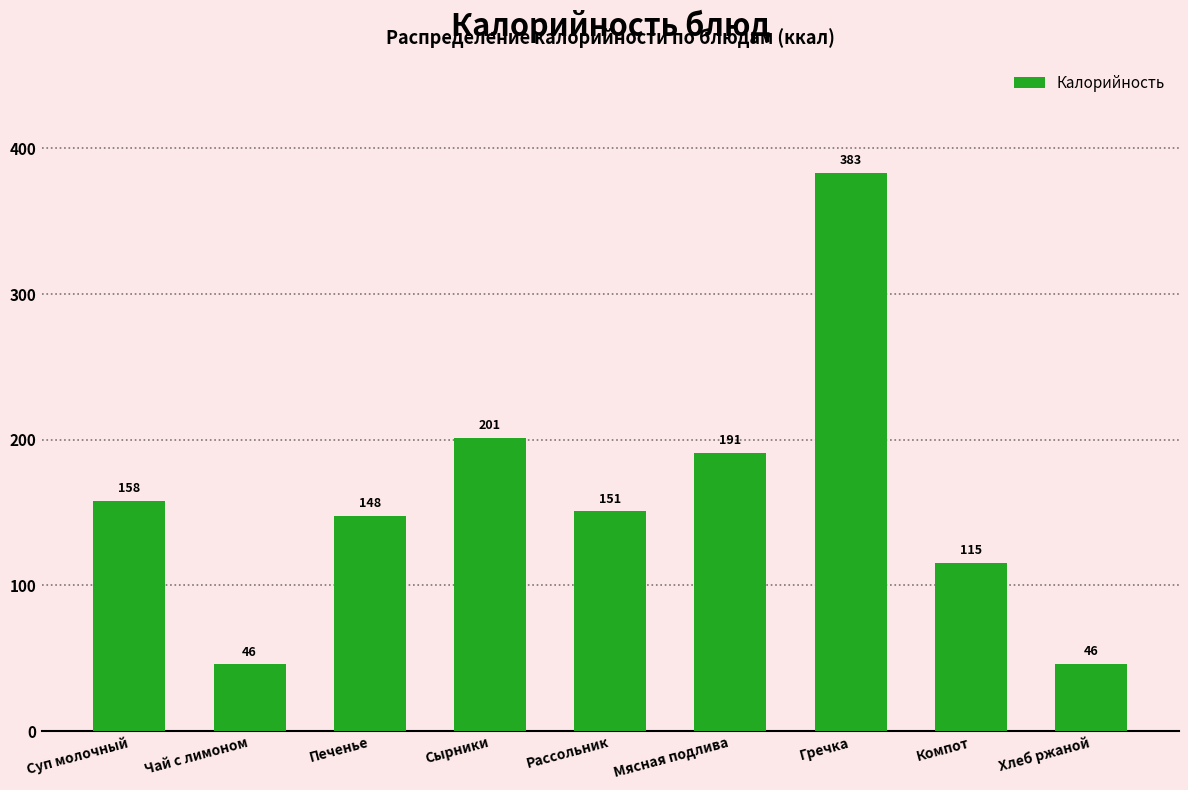

The chart shows a value of 75.0 at Хлеб ржаной. True or false?

False